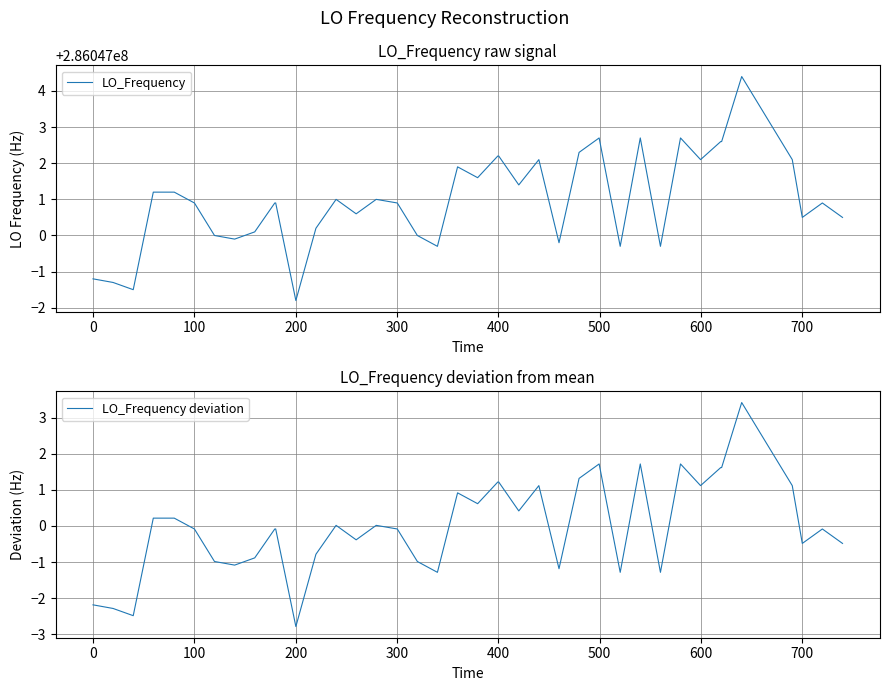

True or false: LO_Frequency and LO_Frequency deviation intersect in this chart.

False